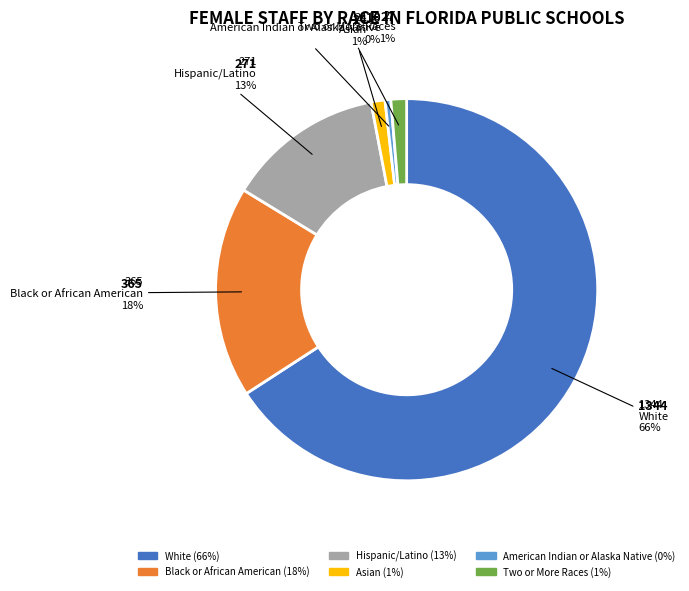

To the nearest percent, what is the difference between the Black or African American and White slice percentages?

48%